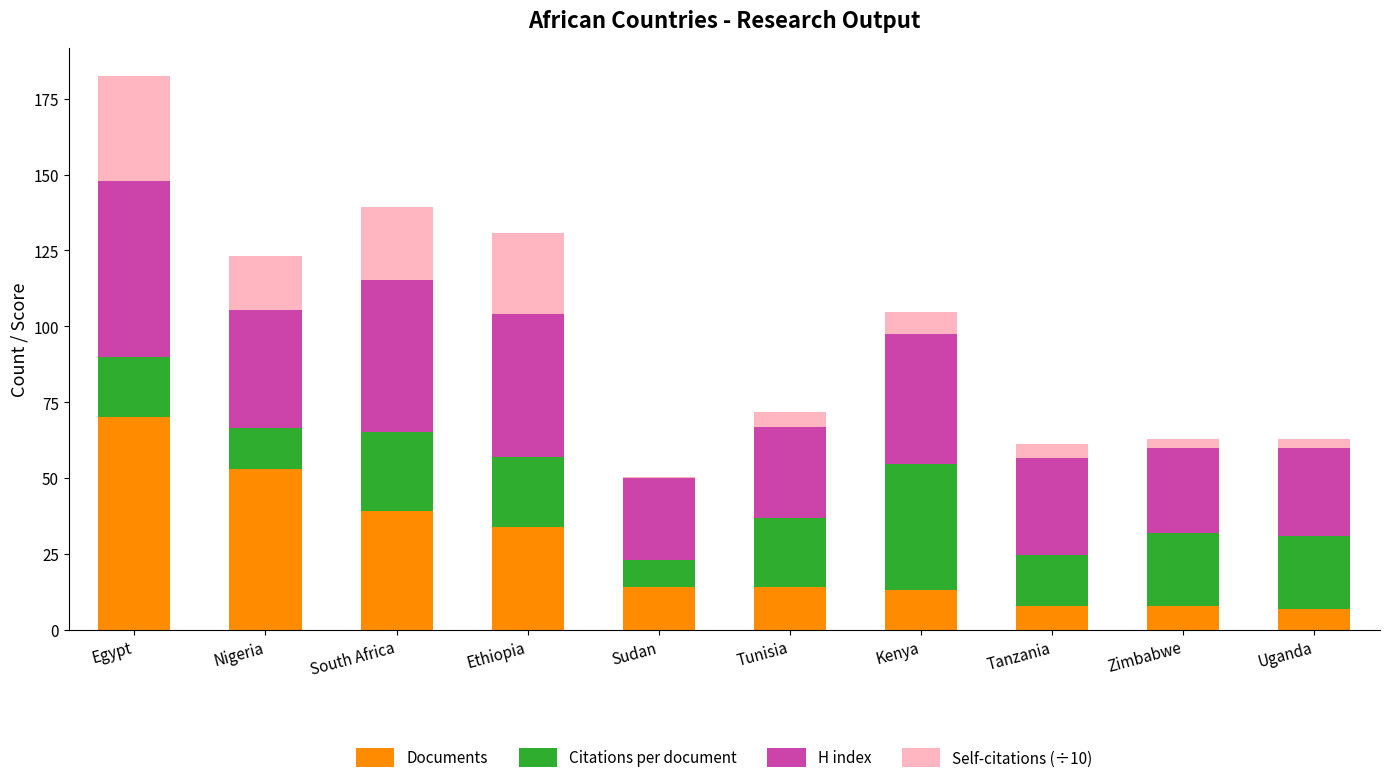

True or false: Documents has a value of 53.0 at Nigeria.

True